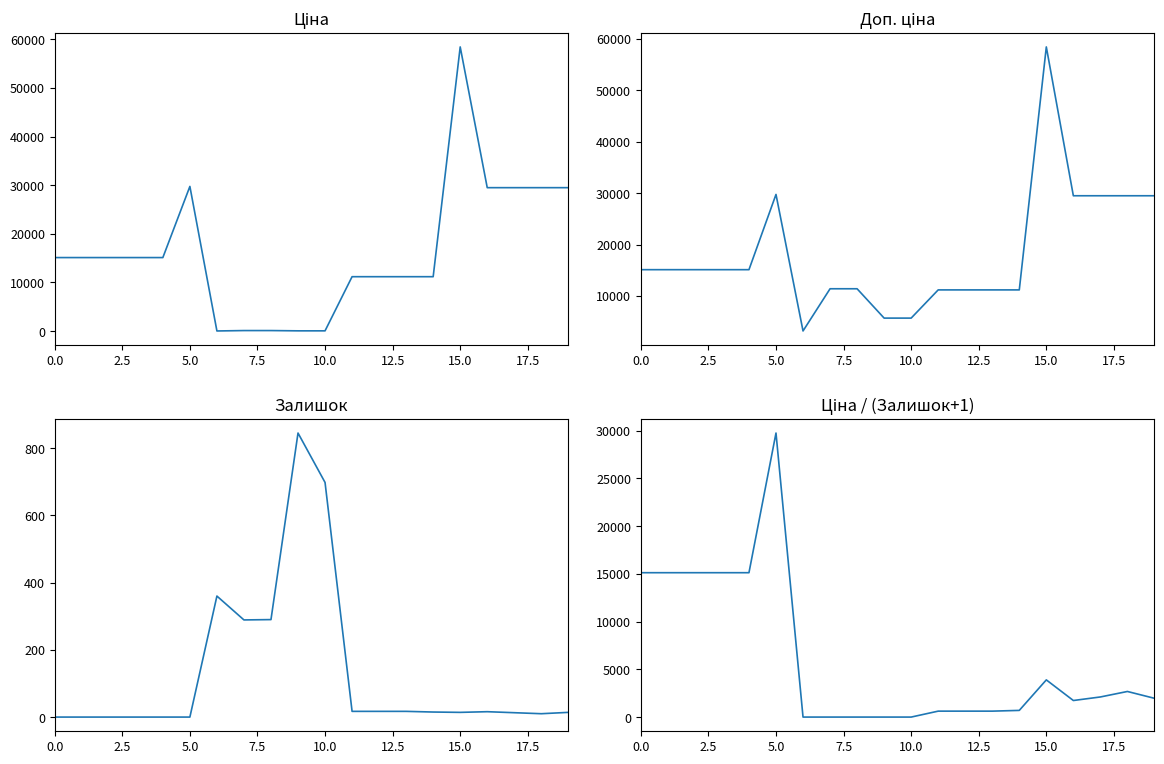

Is this an area chart (filled region under the line)?

No